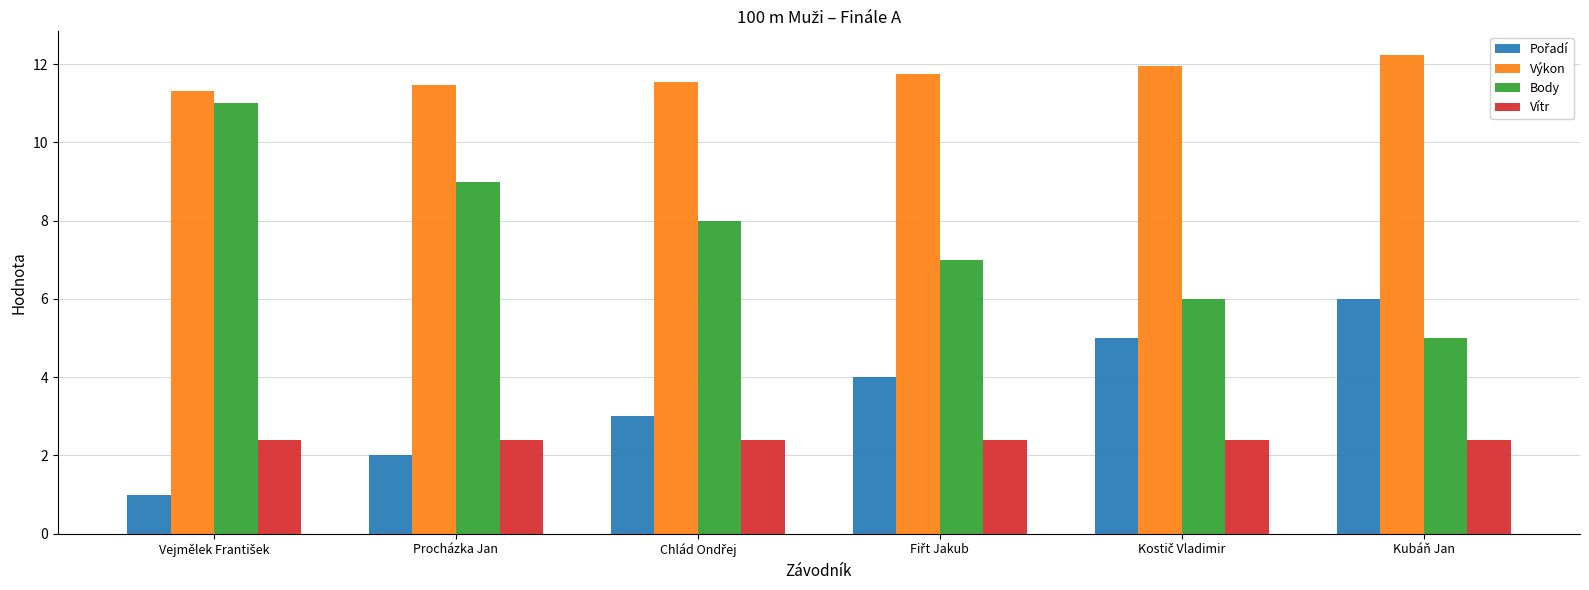

The value of Body at Procházka Jan is 11.8. True or false?

False